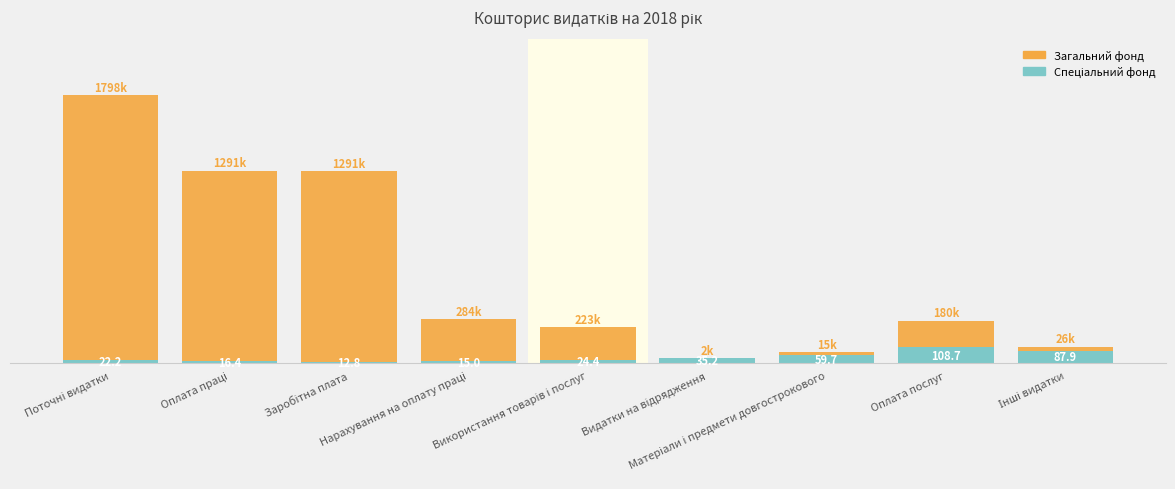

Rank the categories by Загальний фонд value from highest to lowest.

Поточні видатки, Оплата праці, Заробітна плата, Нарахування на оплату праці, Використання товарів і послуг, Оплата послуг, Інші видатки, Матеріали і предмети довгострокового, Видатки на відрядження